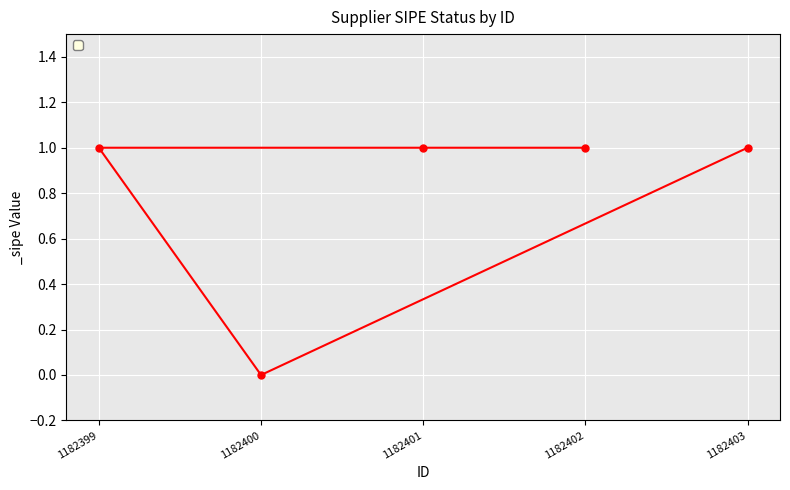

What is the value of the 3rd point from the left?

1